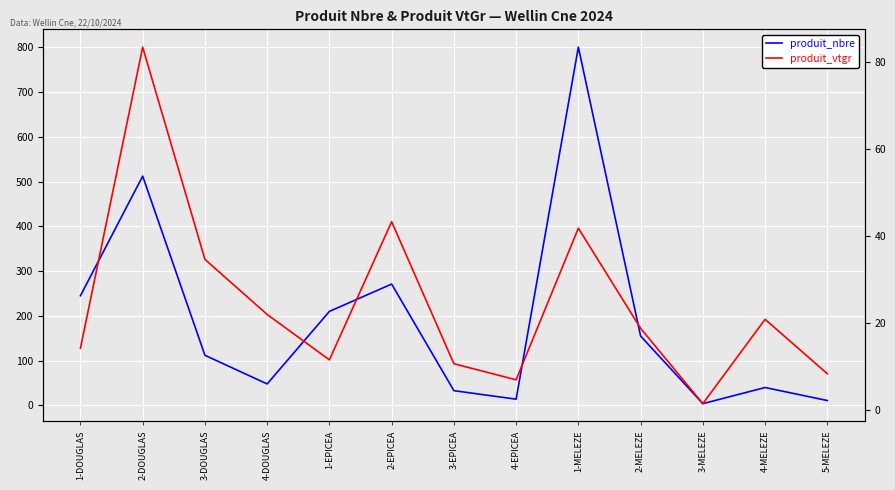

What is the difference between the produit_vtgr values at 4-MELEZE and 1-DOUGLAS?

6.6